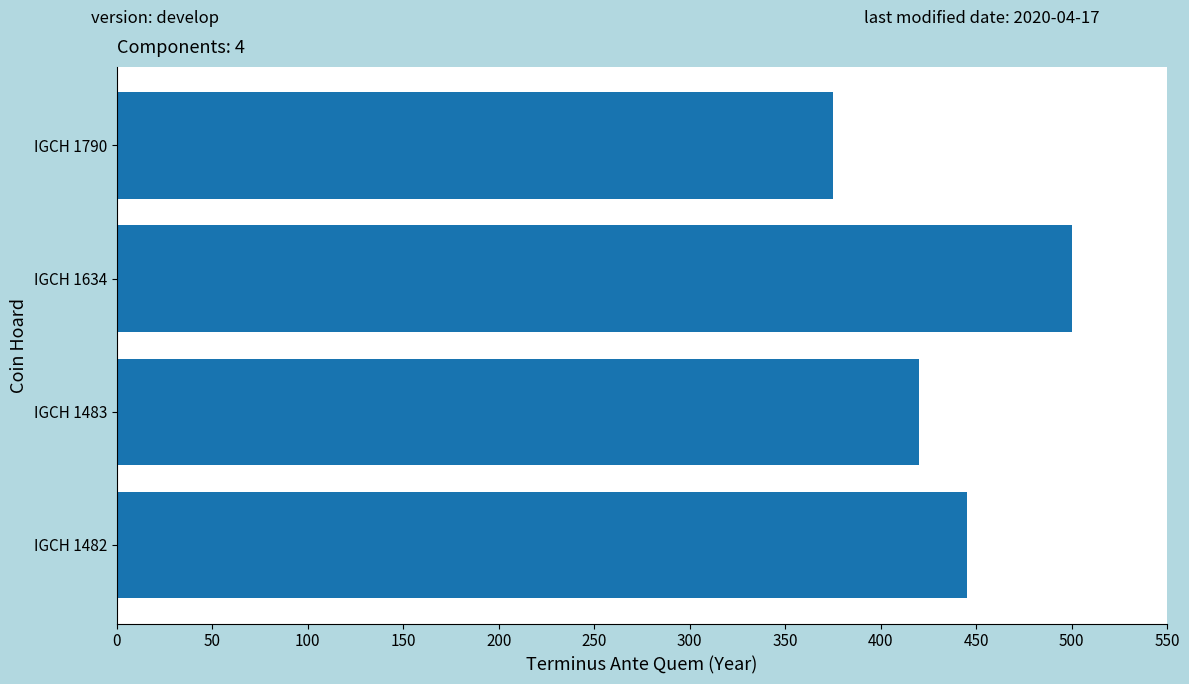

True or false: the data shows 375 at IGCH 1790.

True